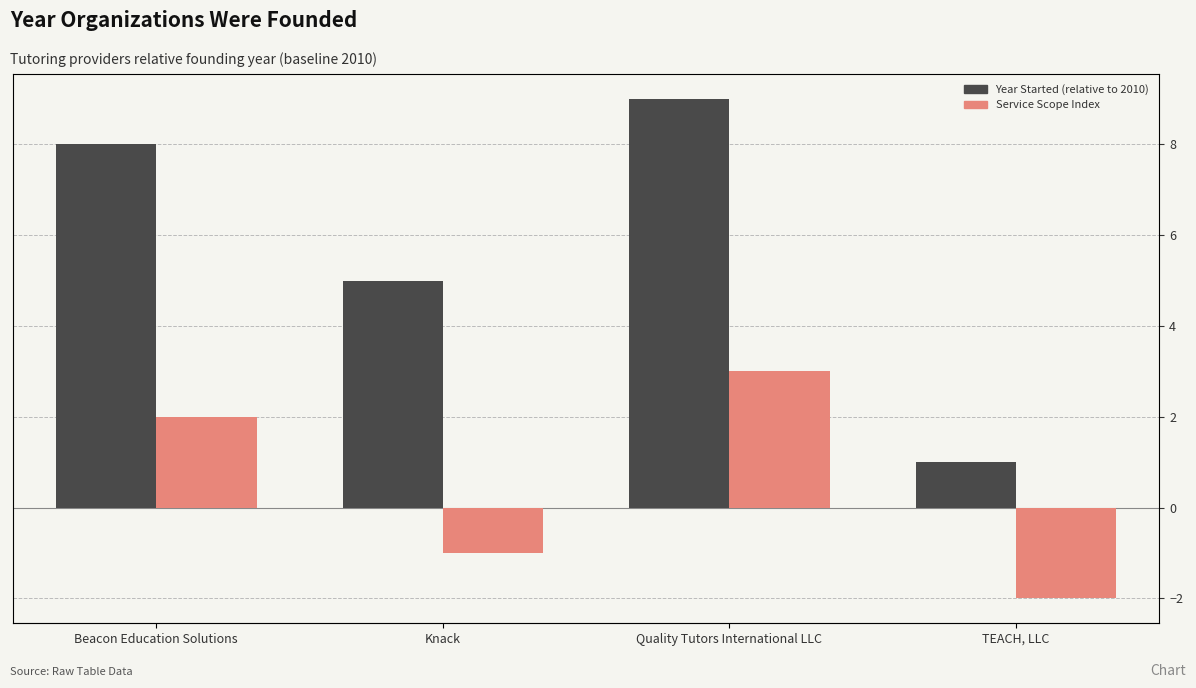

True or false: Service Scope Index has a value of 1 at Quality Tutors International LLC.

False